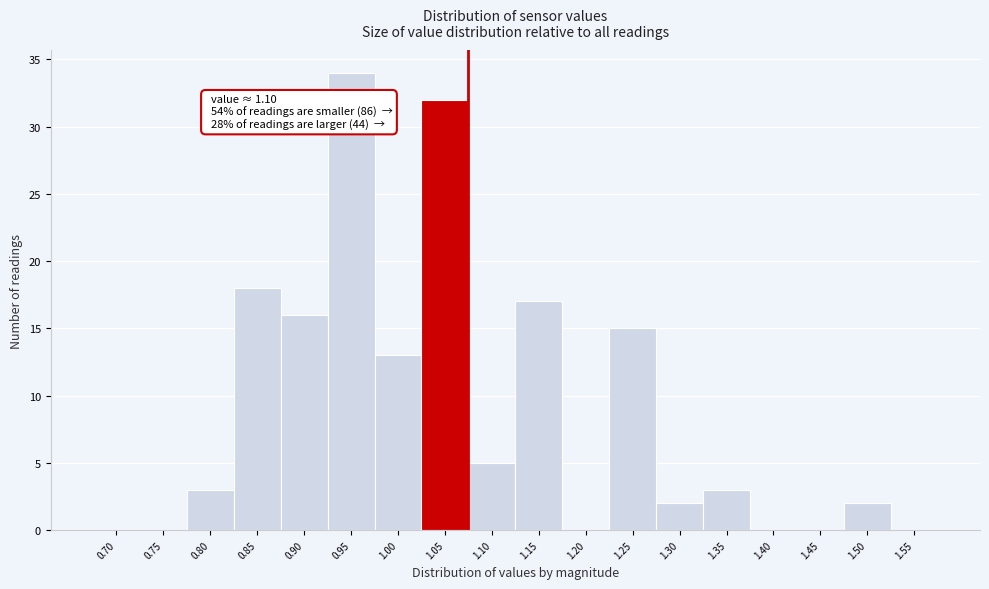

Reading left to right, what are all the values shown in this chart?

0.70=0	0.75=0	0.80=3	0.85=18	0.90=16	0.95=34	1.00=13	1.05=32	1.10=5	1.15=17	1.20=0	1.25=15	1.30=2	1.35=3	1.40=0	1.45=0	1.50=2	1.55=0